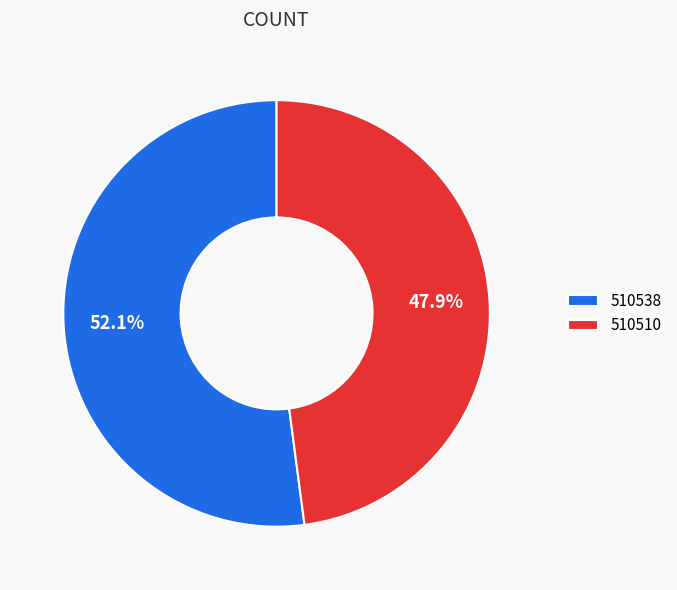

Which slice is the largest?

510538